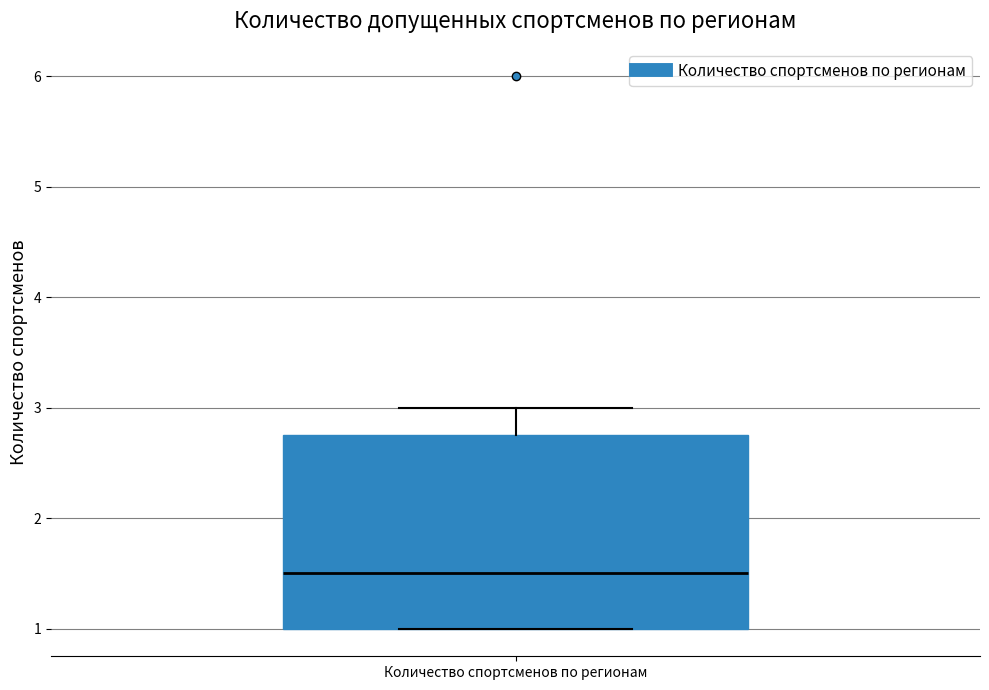

Read this box plot against the y-axis: the position of the median line, the range covered by the box, and the ends of both whiskers. The values are not printed on the chart, so give them approximately, as read against the axis.

median 1.5, box 1.0 to 2.8, whiskers 1.0 to 3.0